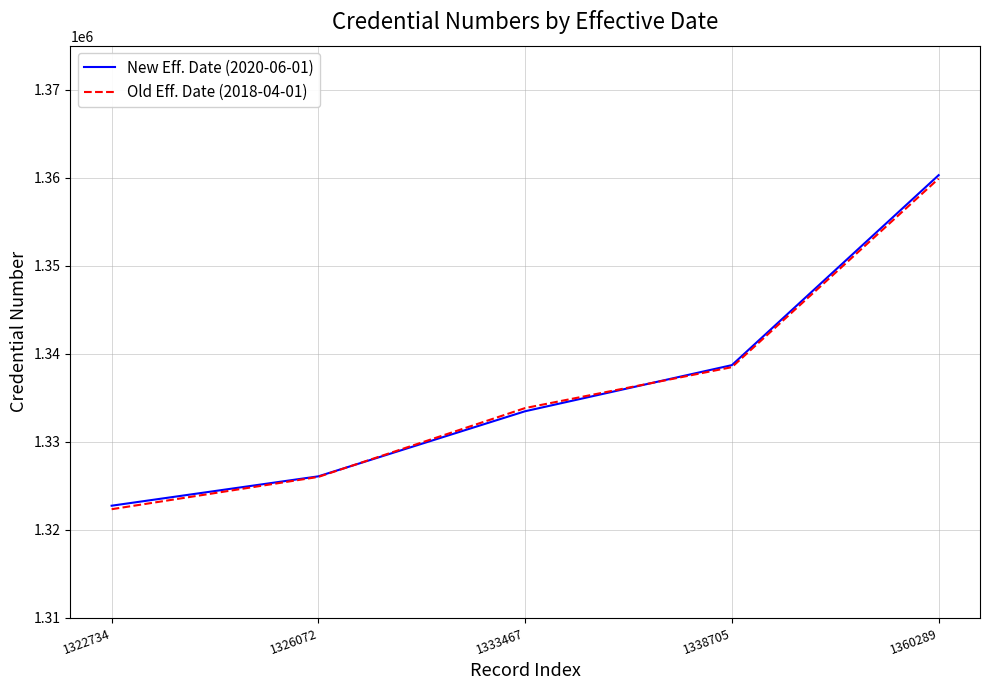

Is the value of Old Eff. Date (2018-04-01) at 1333467 greater than the value of New Eff. Date (2020-06-01) at 1360289?

No